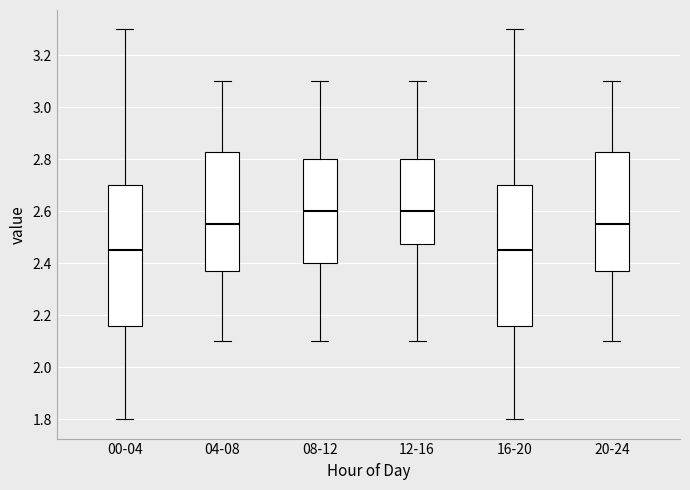

Reading left to right, transcribe this box plot: for each box, give where its median line is, the range the box spans, and where its two whiskers end, as read against the y-axis. The values are not printed on the chart, so give them approximately, as read against the axis.

00-04: median 2.46, box 2.16 to 2.70, whiskers 1.80 to 3.30
04-08: median 2.56, box 2.38 to 2.84, whiskers 2.10 to 3.10
08-12: median 2.60, box 2.40 to 2.80, whiskers 2.10 to 3.10
12-16: median 2.60, box 2.48 to 2.80, whiskers 2.10 to 3.10
16-20: median 2.46, box 2.16 to 2.70, whiskers 1.80 to 3.30
20-24: median 2.56, box 2.38 to 2.84, whiskers 2.10 to 3.10